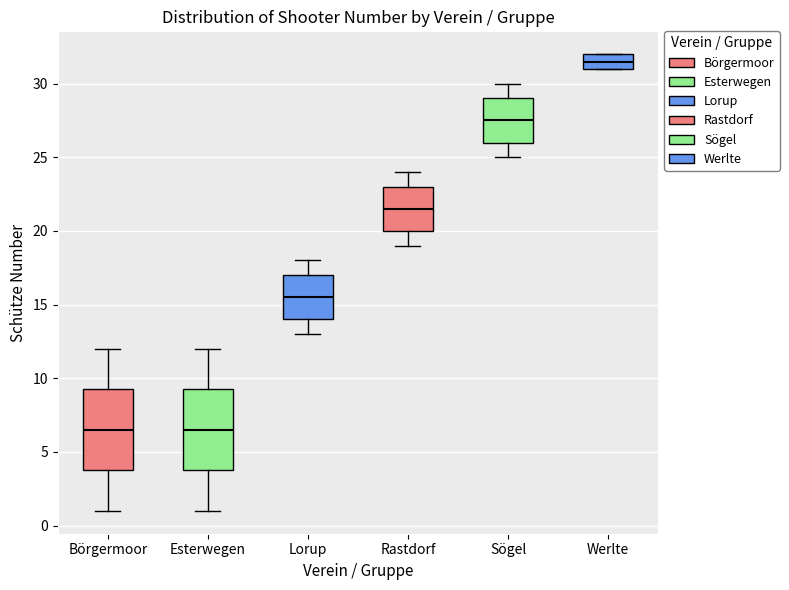

Reading left to right, read every box against the y-axis: the position of its median line, the range the box covers, and the ends of its whiskers. The values are not printed on the chart, so give them approximately, as read against the axis.

Börgermoor: median 6.5, box 4.0 to 9.5, whiskers 1.0 to 12.0
Esterwegen: median 6.5, box 4.0 to 9.5, whiskers 1.0 to 12.0
Lorup: median 15.5, box 14.0 to 17.0, whiskers 13.0 to 18.0
Rastdorf: median 21.5, box 20.0 to 23.0, whiskers 19.0 to 24.0
Sögel: median 27.5, box 26.0 to 29.0, whiskers 25.0 to 30.0
Werlte: median 31.5, box 31.0 to 32.0, whiskers 31.0 to 32.0